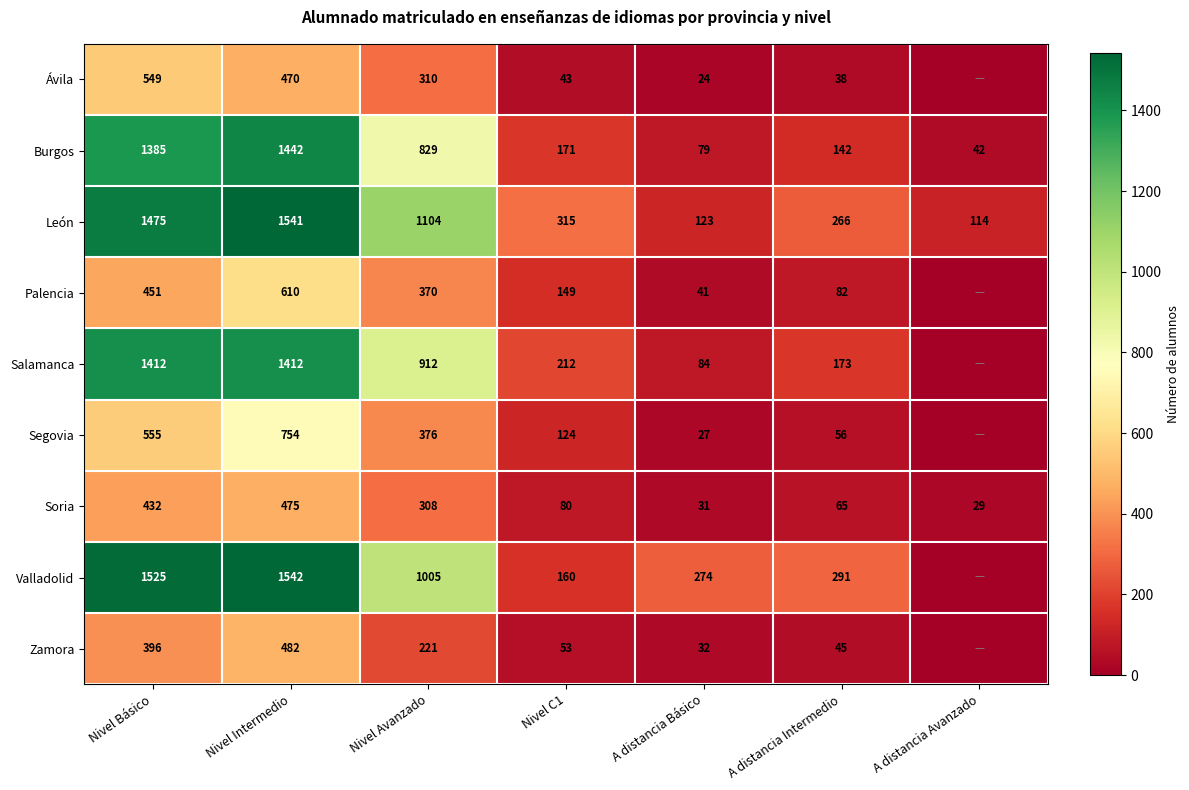

What is the difference between the maximum and minimum values in the León series?

1427